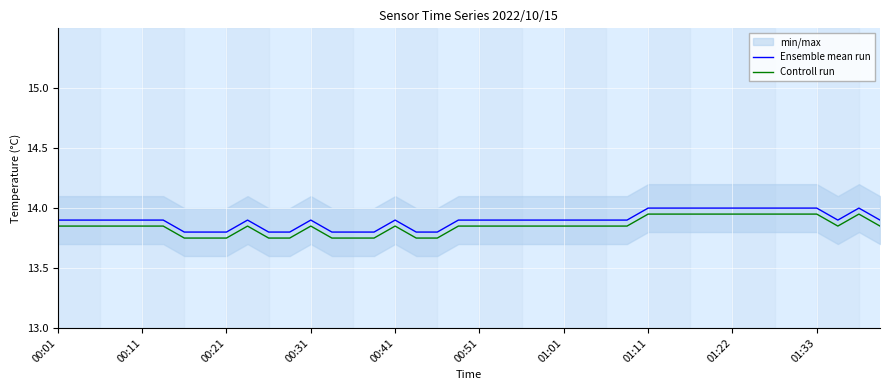

Count the Controll run values in the range 13 to 14.

40